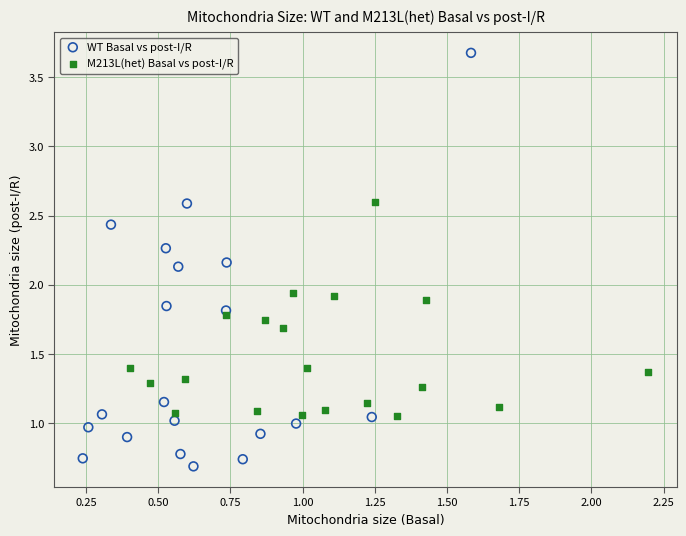

Which series reaches the maximum Y coordinate?

WT Basal vs post-I/R